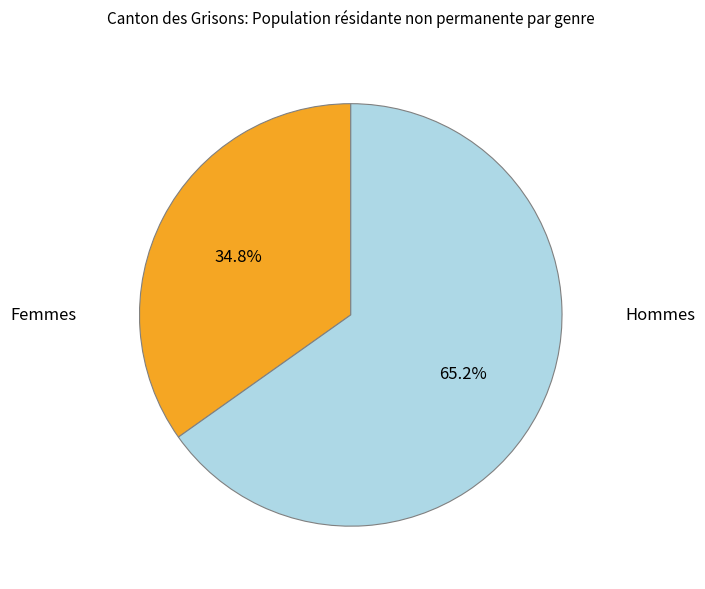

To the nearest percent, what is the combined percentage of Femmes and Hommes?

100%